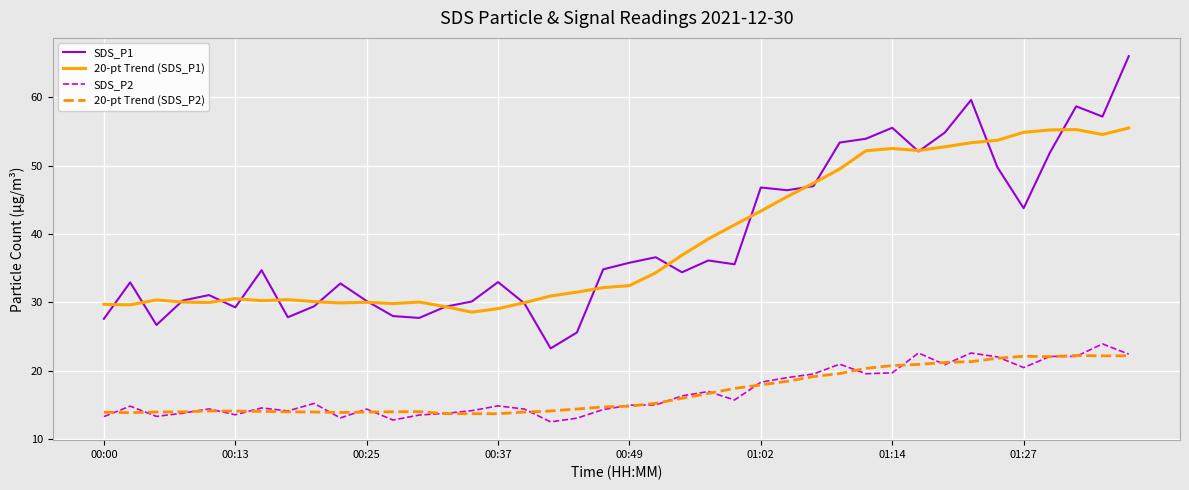

Which series has the largest range (max minus min)?

SDS_P1